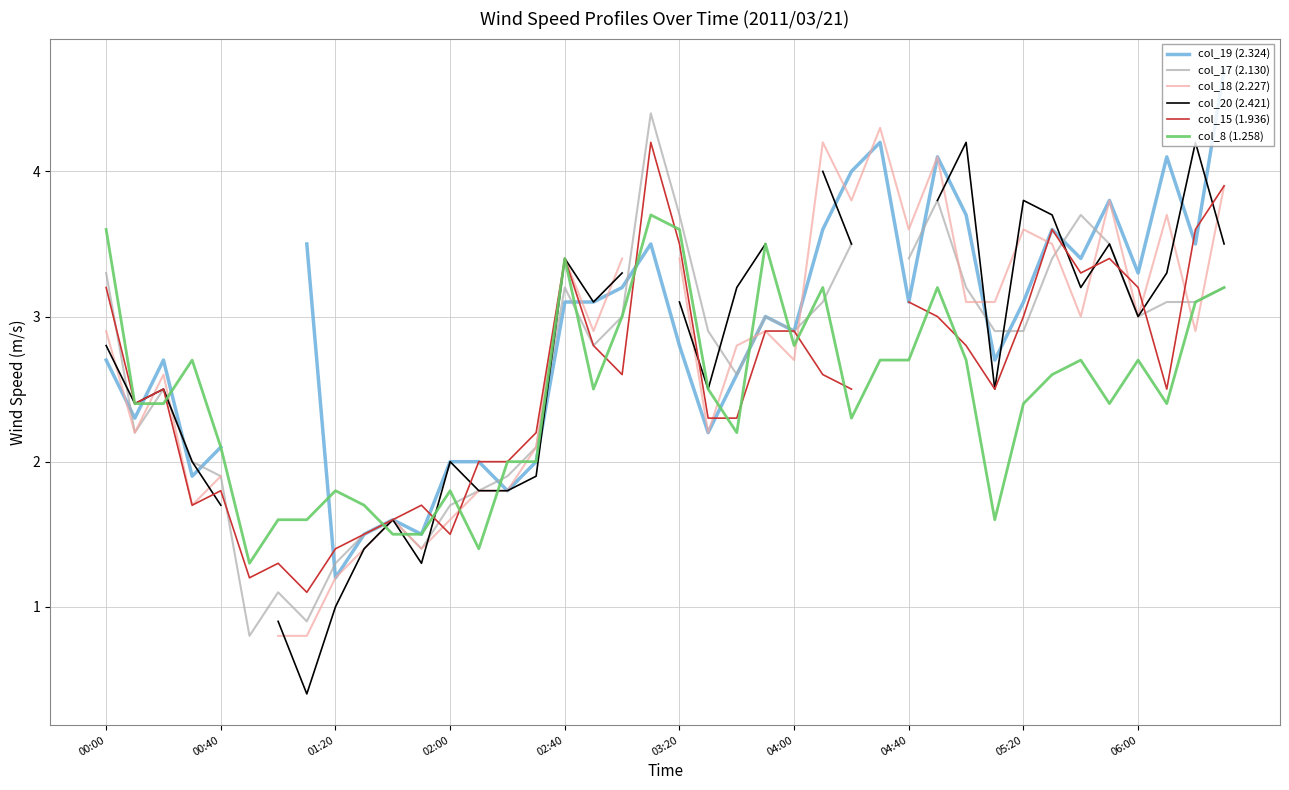

Is it true that col_8 (1.258) equals 2.4 at 05:20?

True